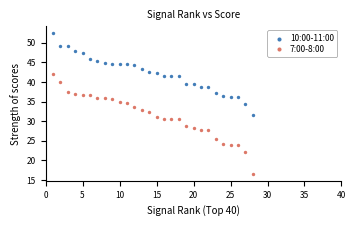

Across all data points, what is the range of Y values (max minus min)?

35.8